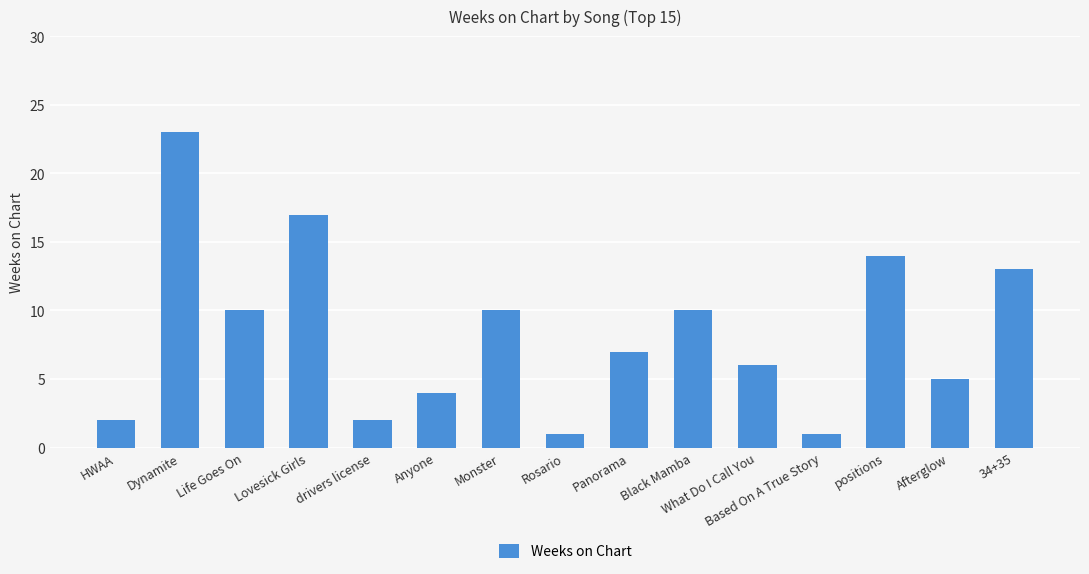

What is the greatest value displayed?

23